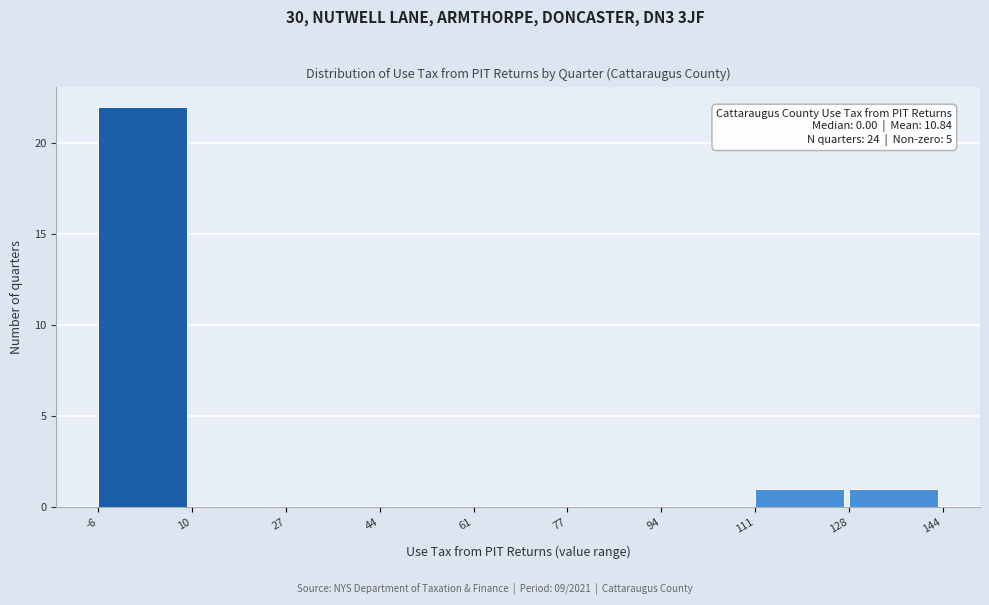

Over which range of the x-axis is the bar tallest?

-6 to 10